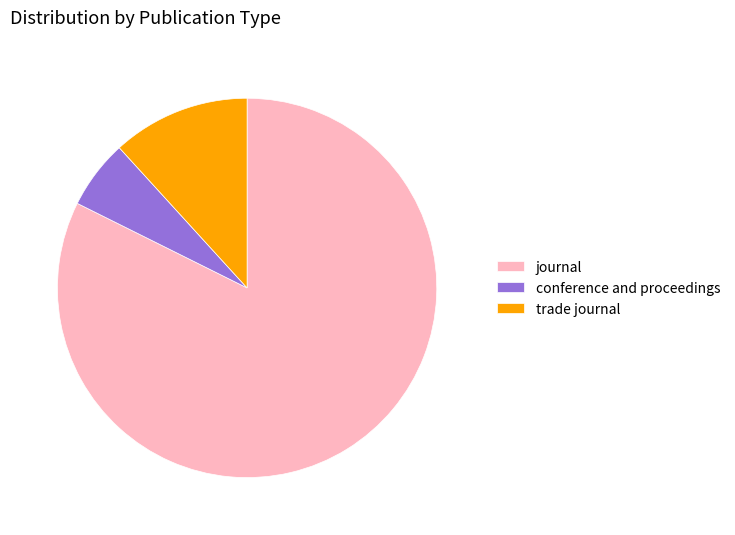

Does any single category account for the majority?

Yes